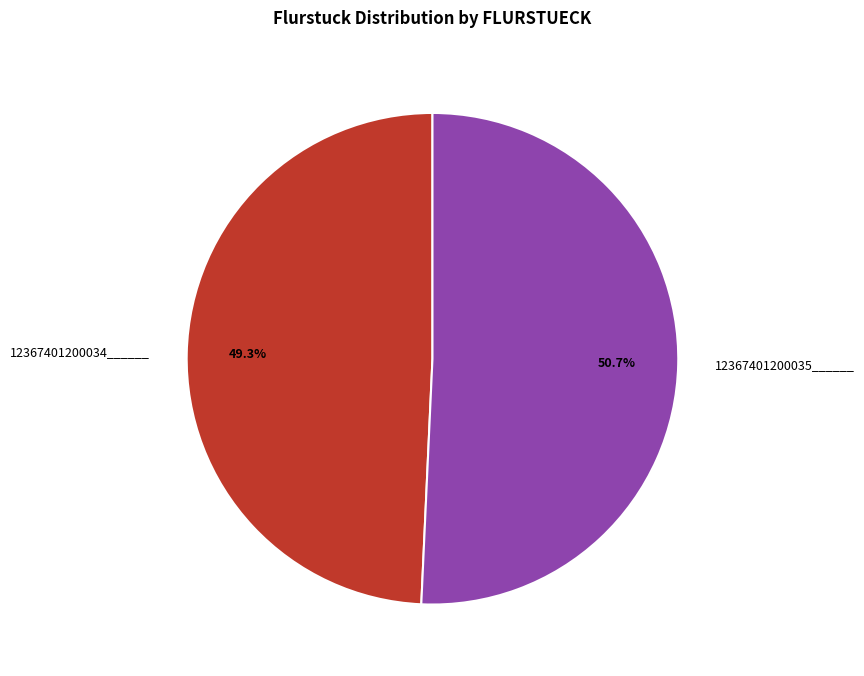

To the nearest percent, what is the combined percentage of 12367401200035______ and 12367401200034______?

100%